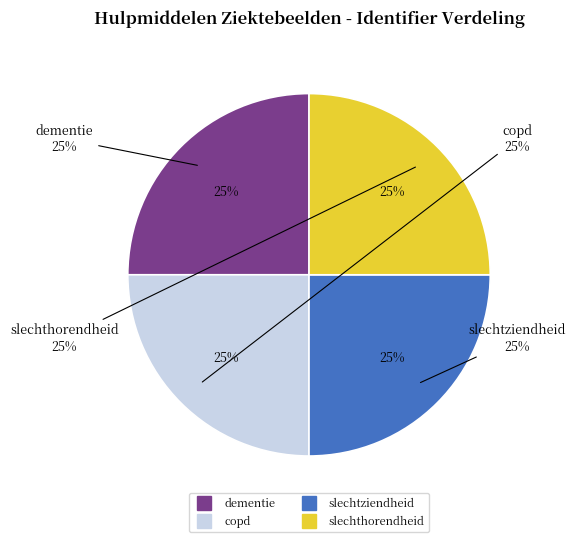

To the nearest percent, what is the average slice percentage?

25%